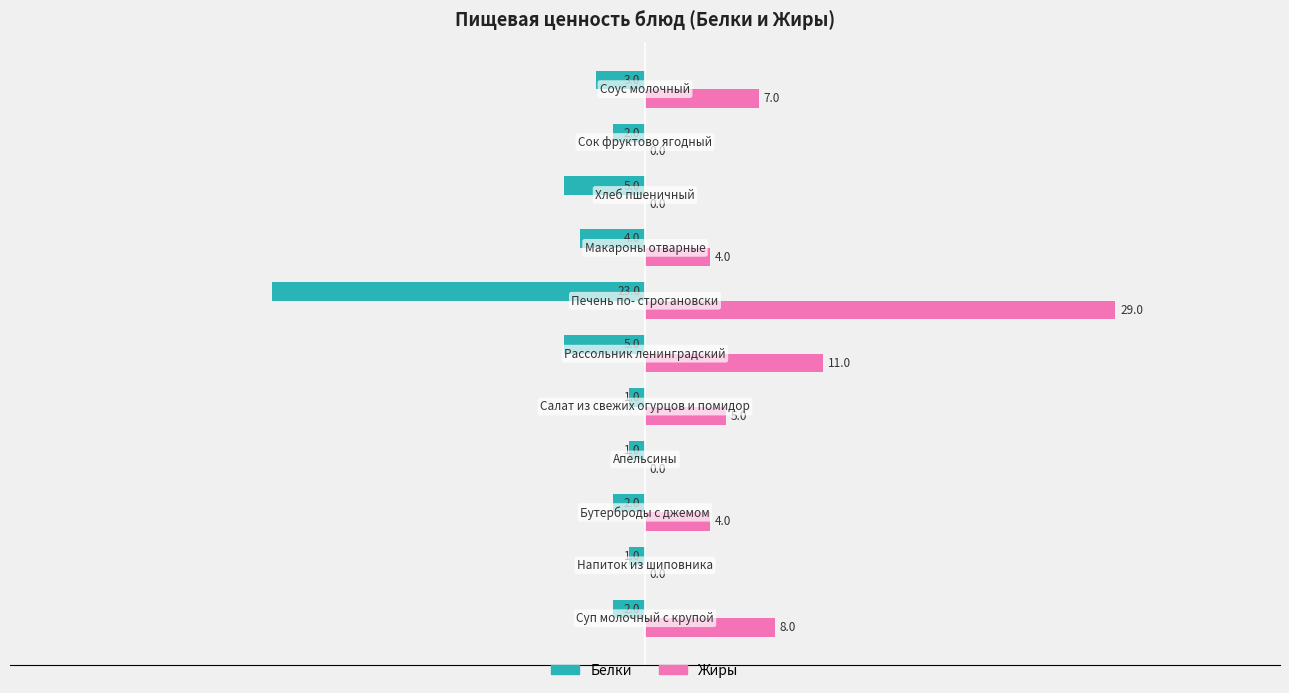

Which series has the largest total across all categories?

Жиры